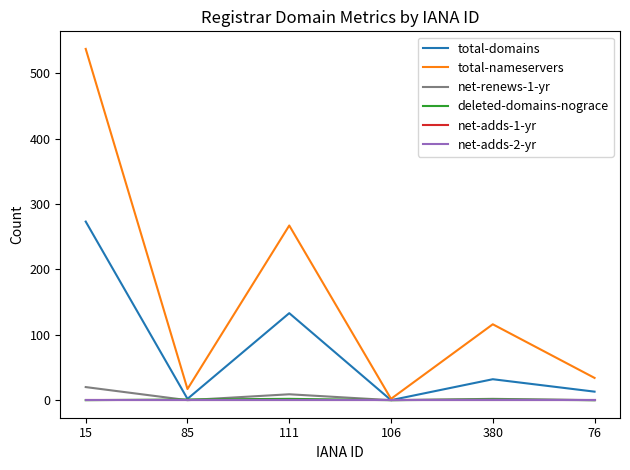

Does the chart display data point markers on the line(s)?

No